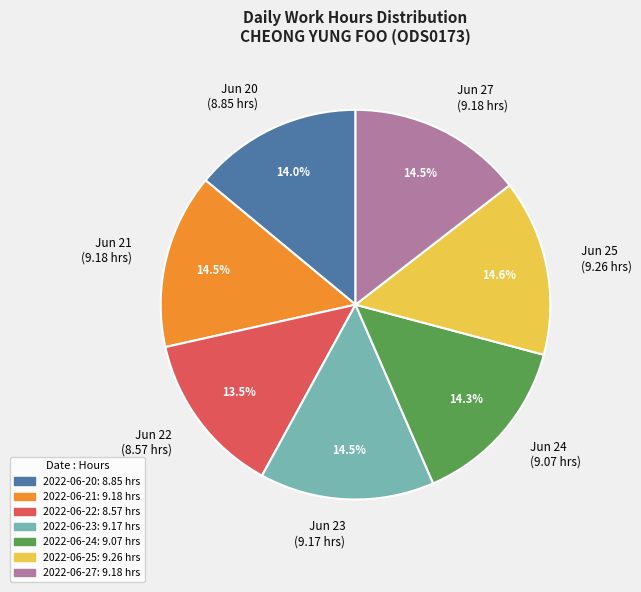

Approximately how many times larger is the value at 2022-06-21 compared to 2022-06-20?

1.0